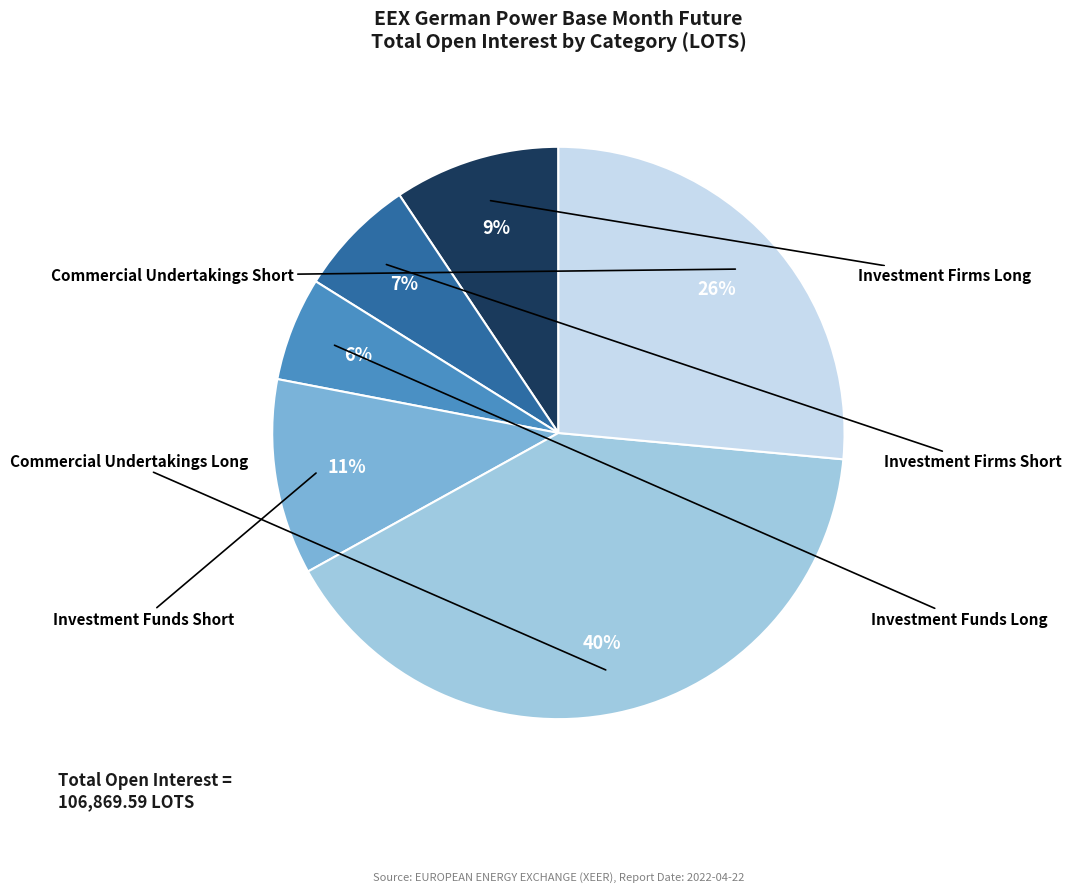

How many segments does this pie chart have?

6